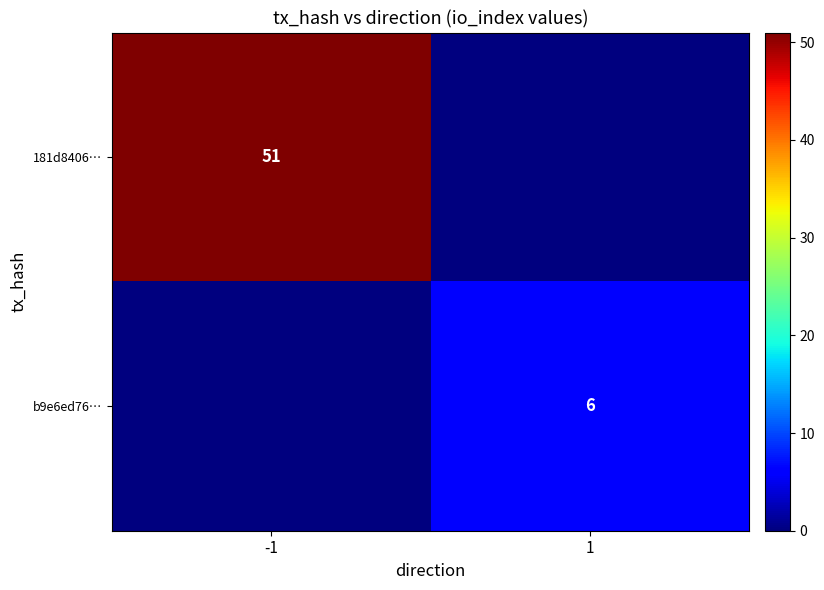

Is it true that b9e6ed76… equals 2 at 1?

False